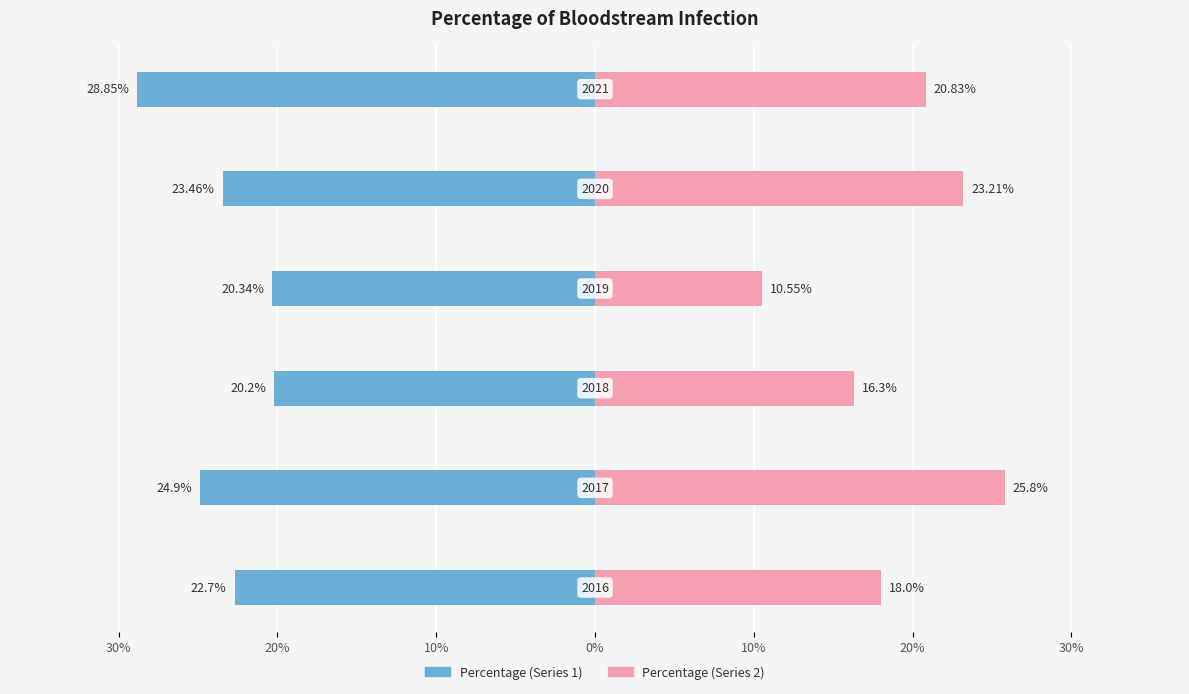

Is it true that Percentage (Series 2) equals 13.0 at 30%?

False